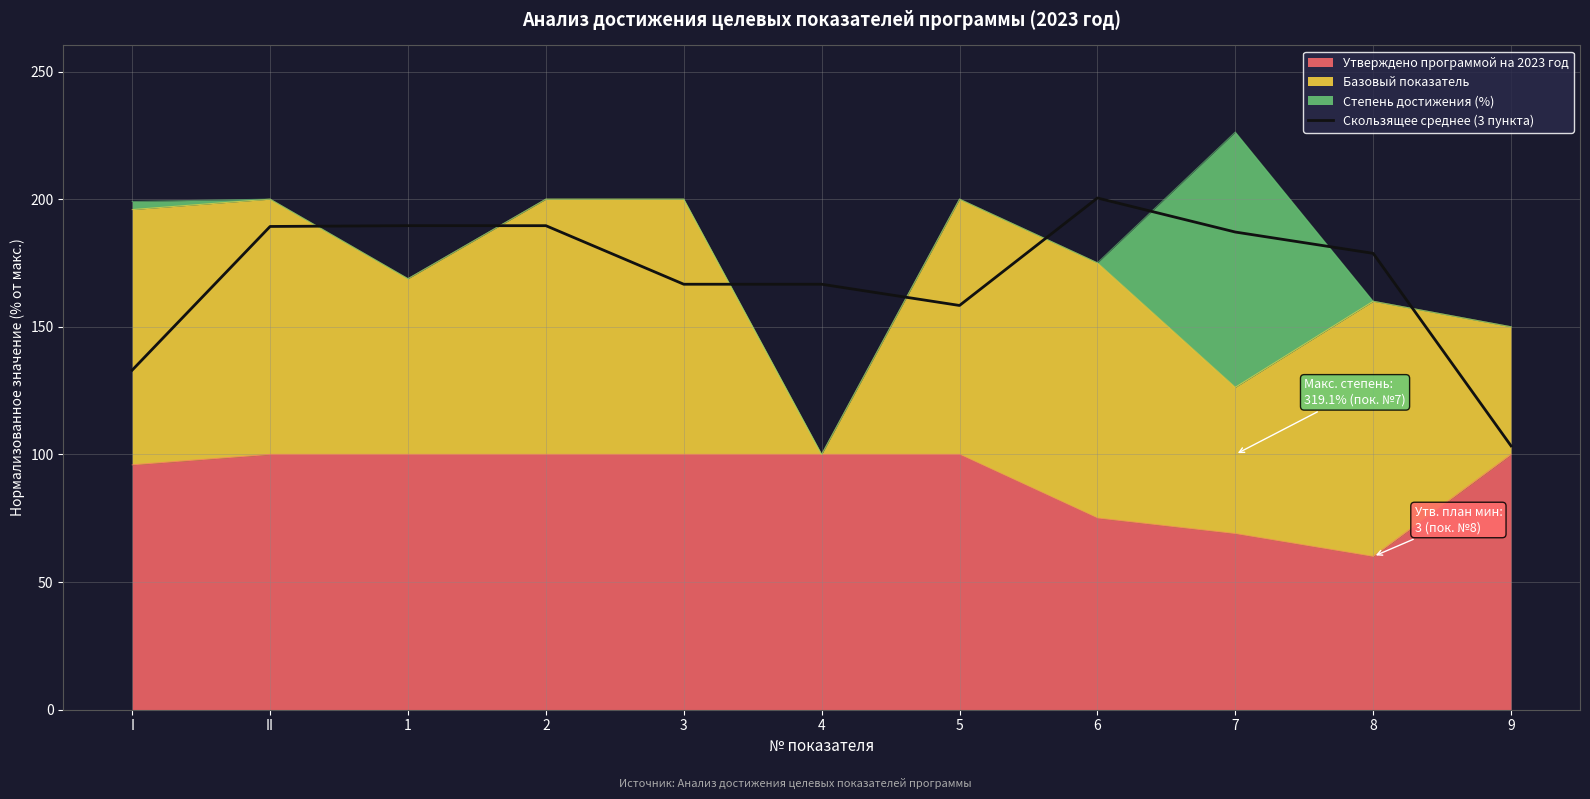

What is the label of the 11th point from the right?

I